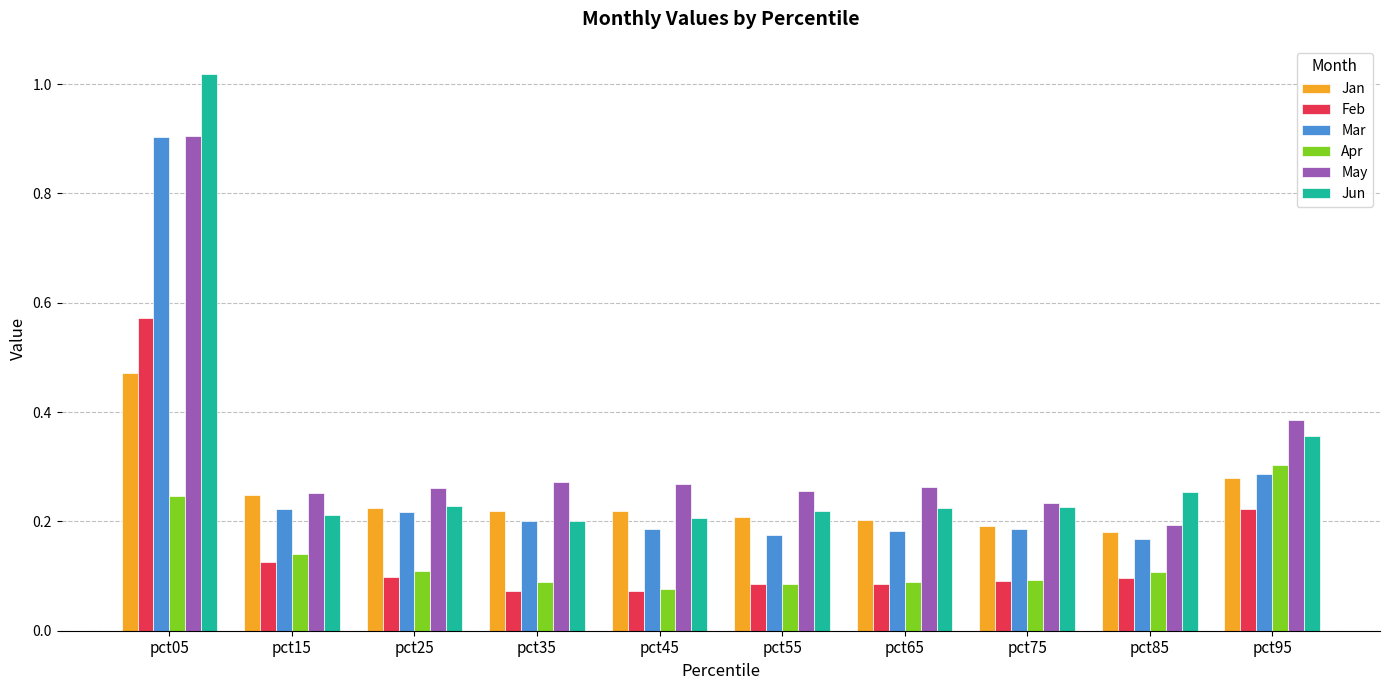

Is it true that Apr equals 0.2 at pct05?

True